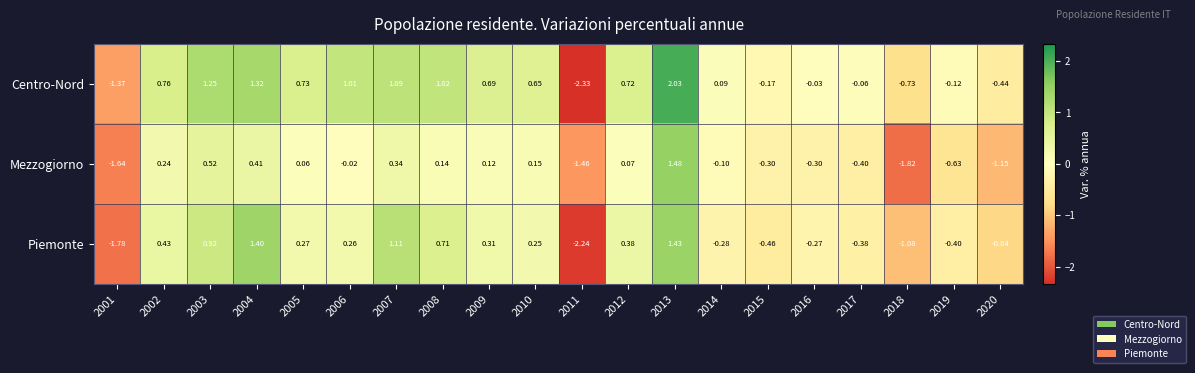

Which series has the largest total across all categories?

Centro-Nord